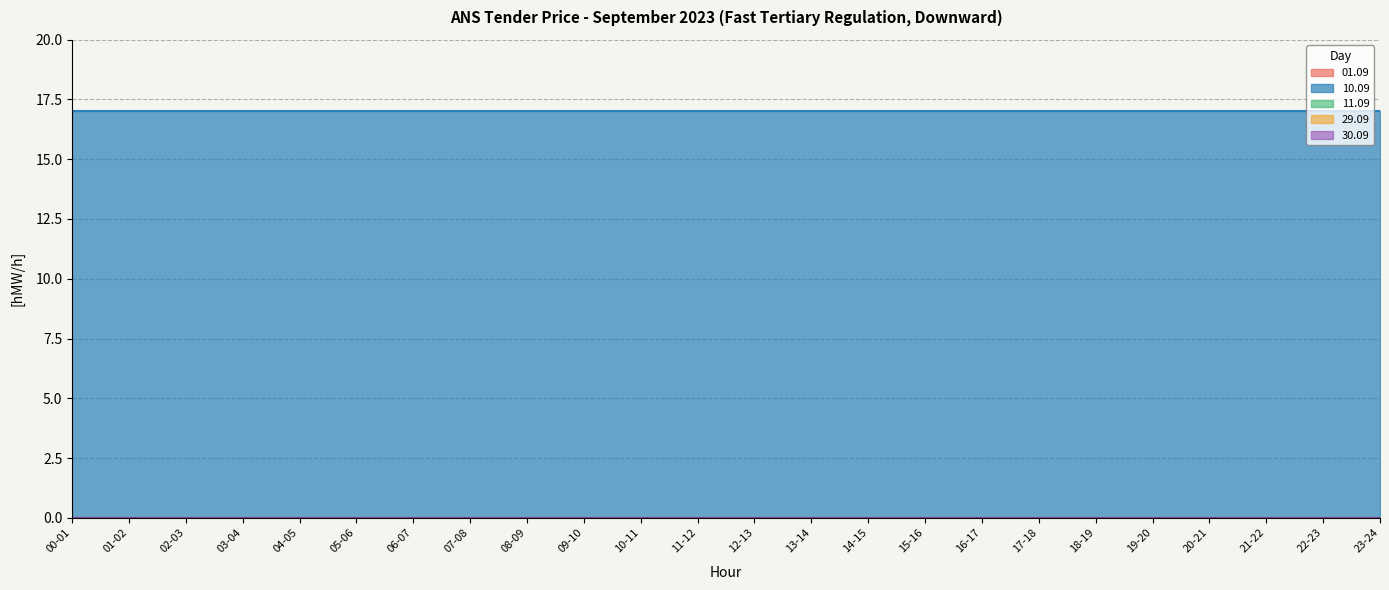

Which category has the highest value in the 11.09 series?

00-01